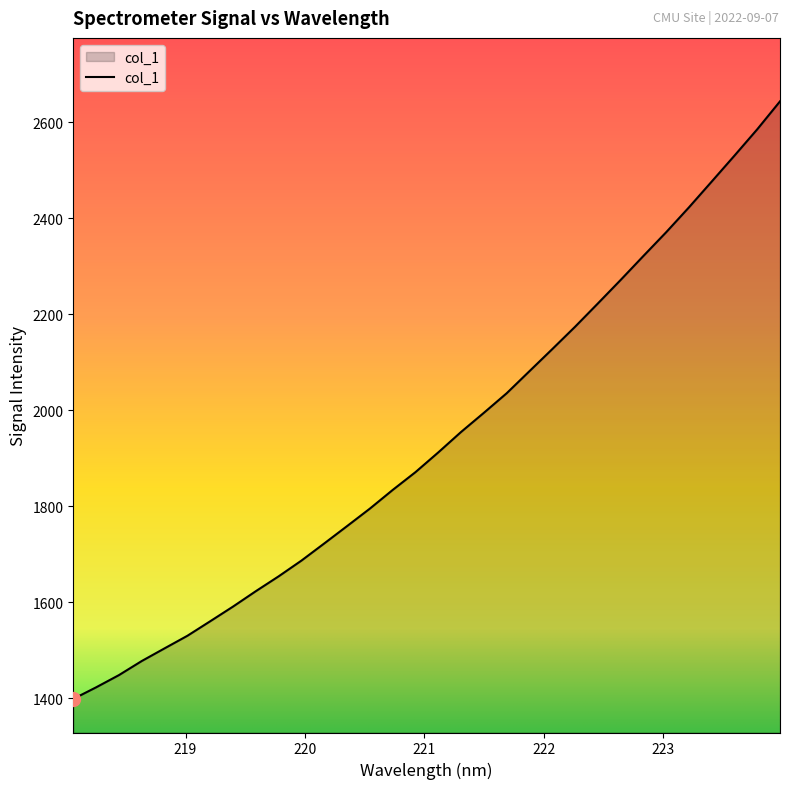

What is the average value?

1937.5